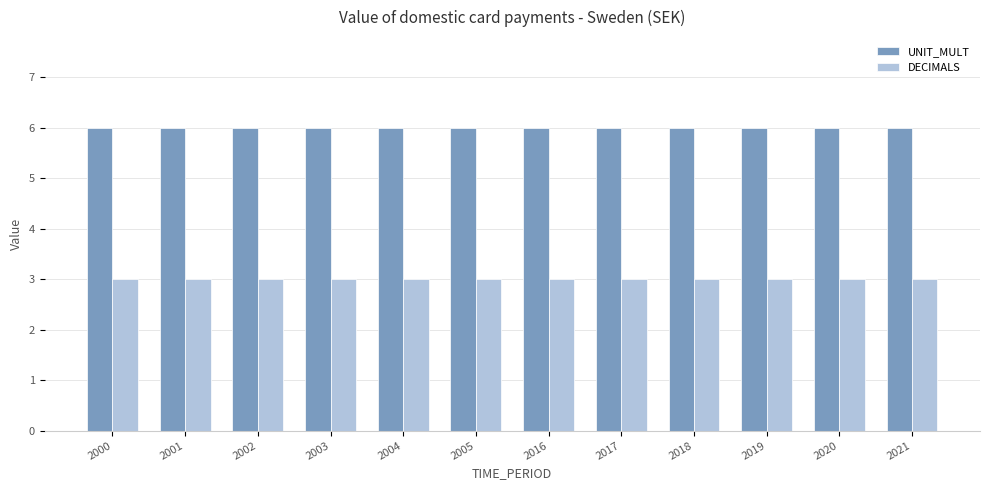

What is the maximum value shown in the chart?

6